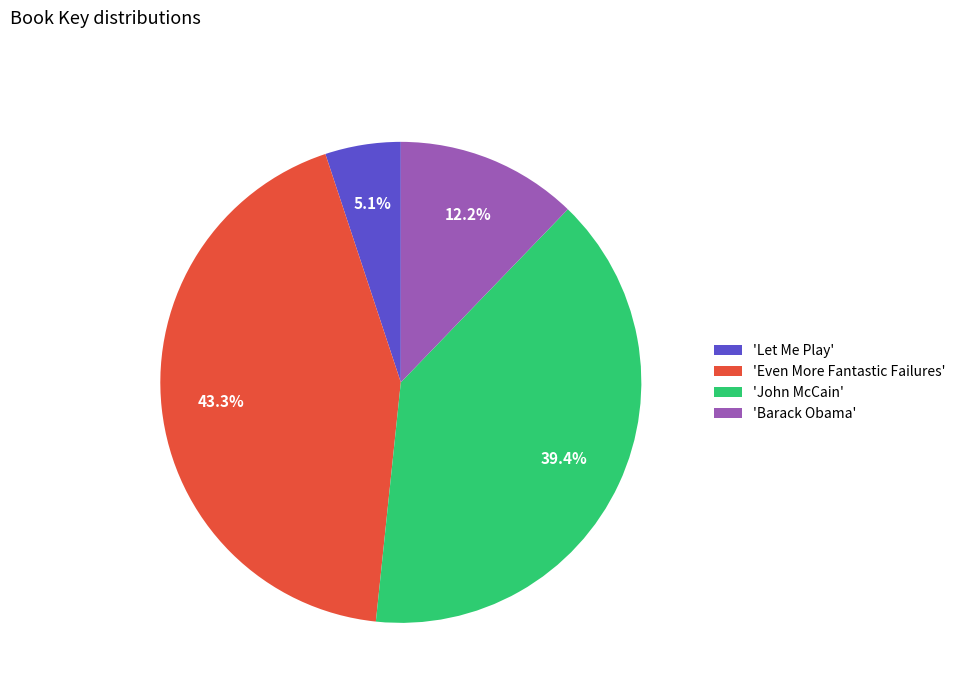

Is the sum of 'John McCain' and 'Even More Fantastic Failures' greater than half?

Yes